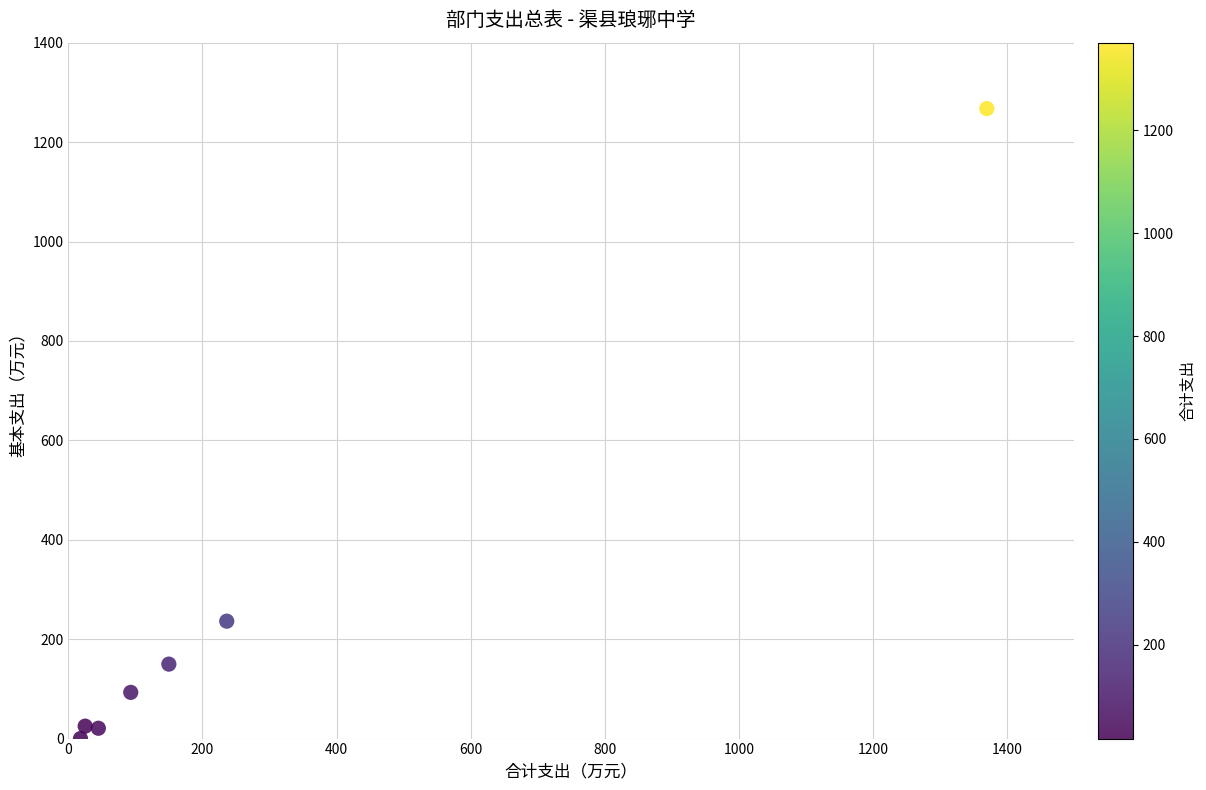

What Y value in the scatter plot is closest to 633?

236.2